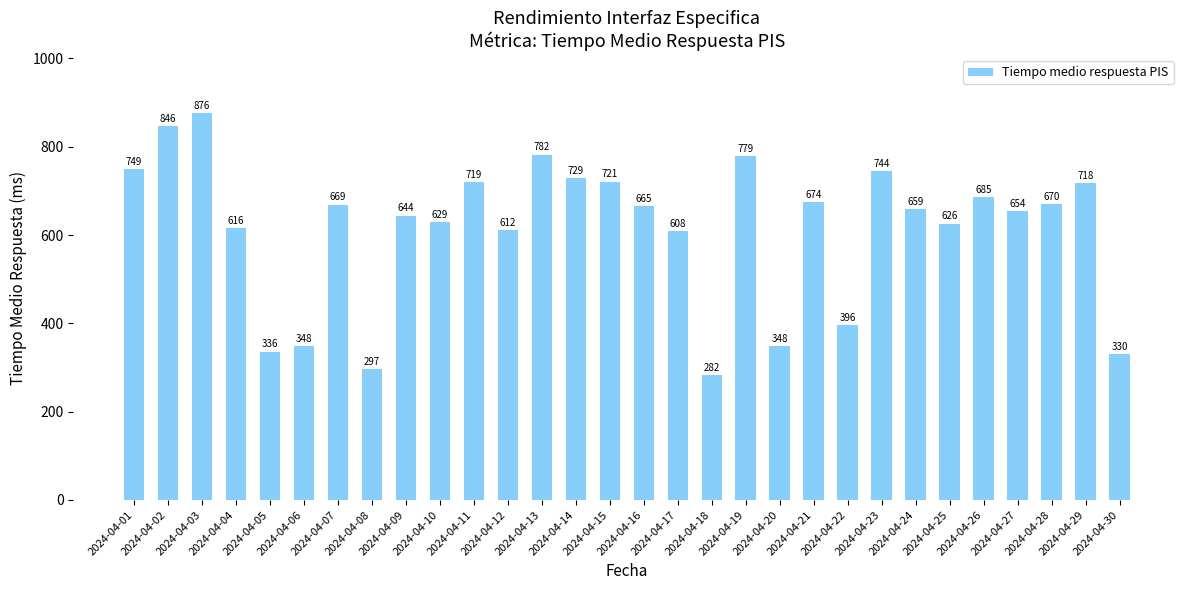

What is the smallest value displayed?

282